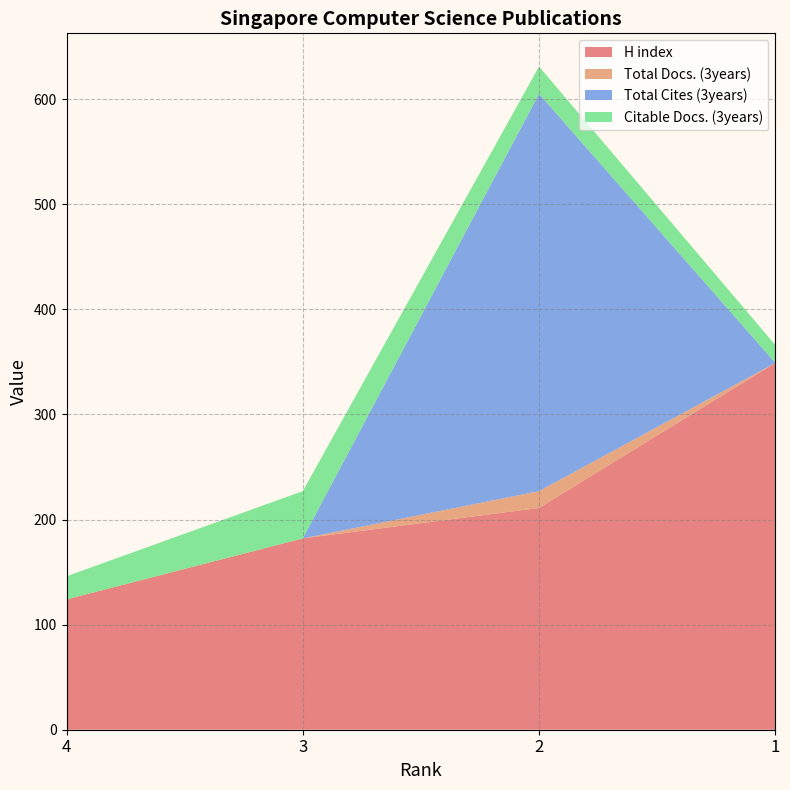

Reading left to right, transcribe all the data shown in this chart.

H index: 124	182	211	349
Total Docs. (3years): 0	0	16	0
Total Cites (3years): 0	0	378	0
Citable Docs. (3years): 22	45	26	17